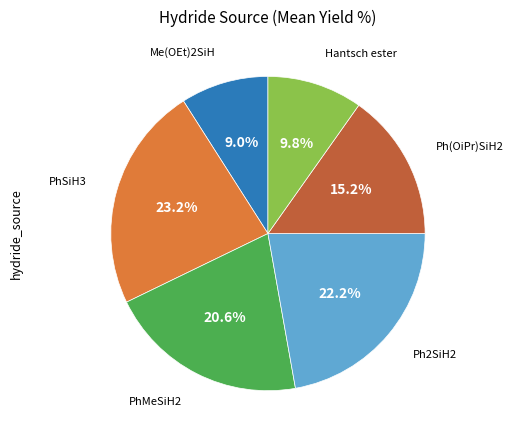

To the nearest percent, what is the average slice percentage?

17%